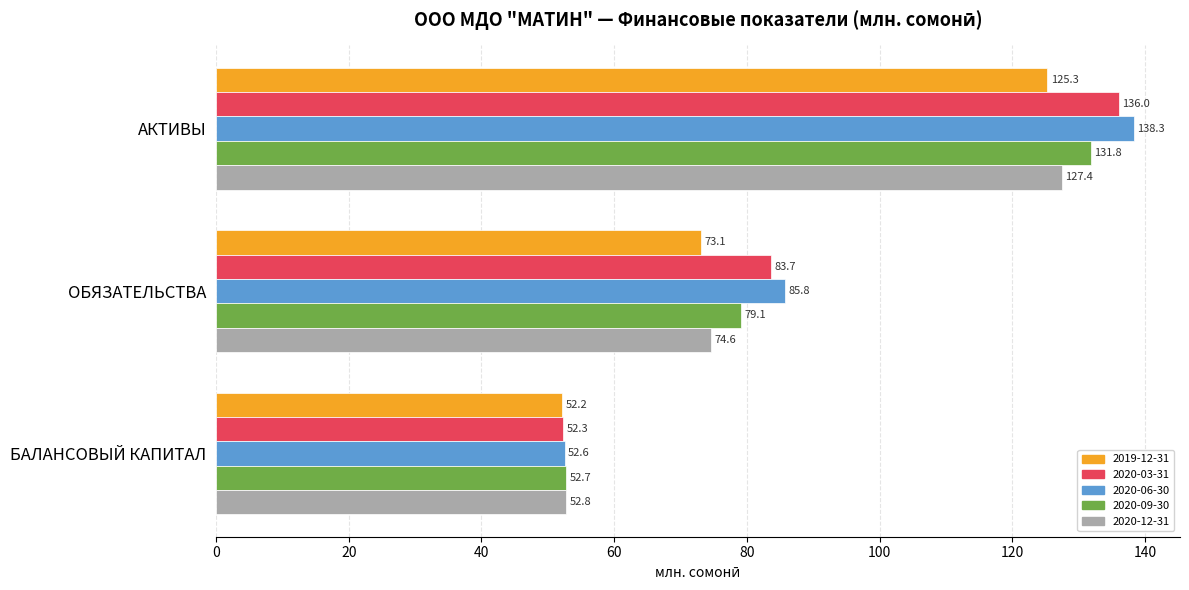

What is the total value across all series at ОБЯЗАТЕЛЬСТВА?

396.2